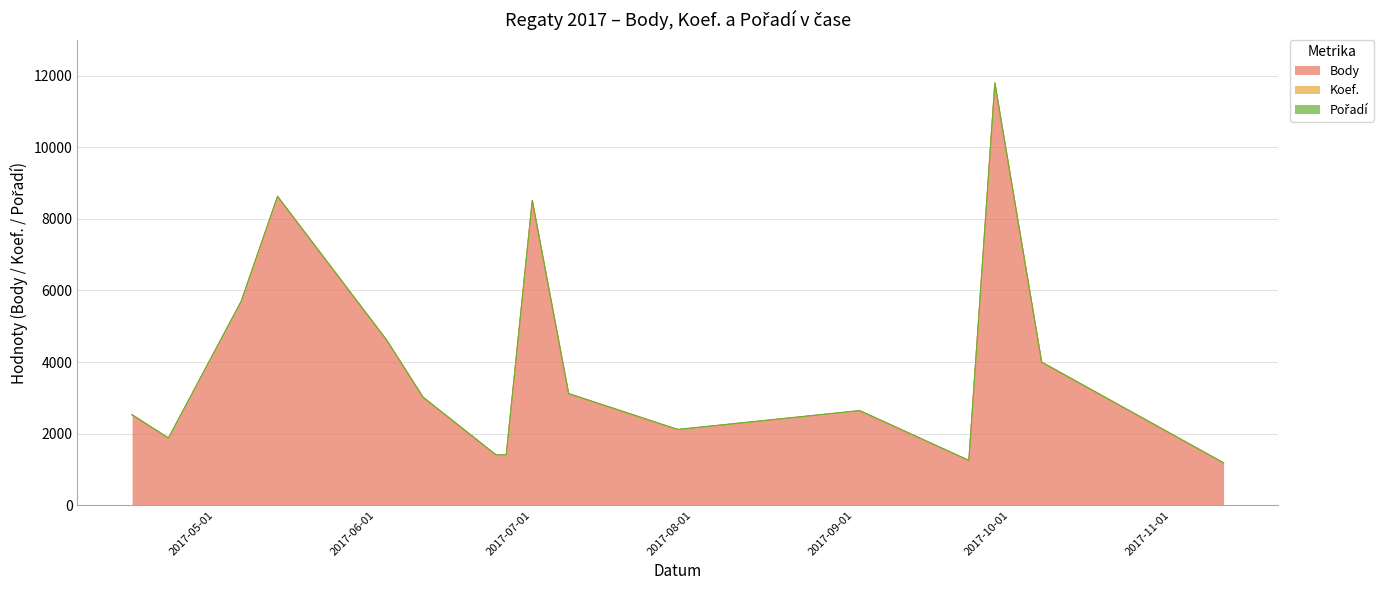

Read the Body value at 2017-05-13.

8619